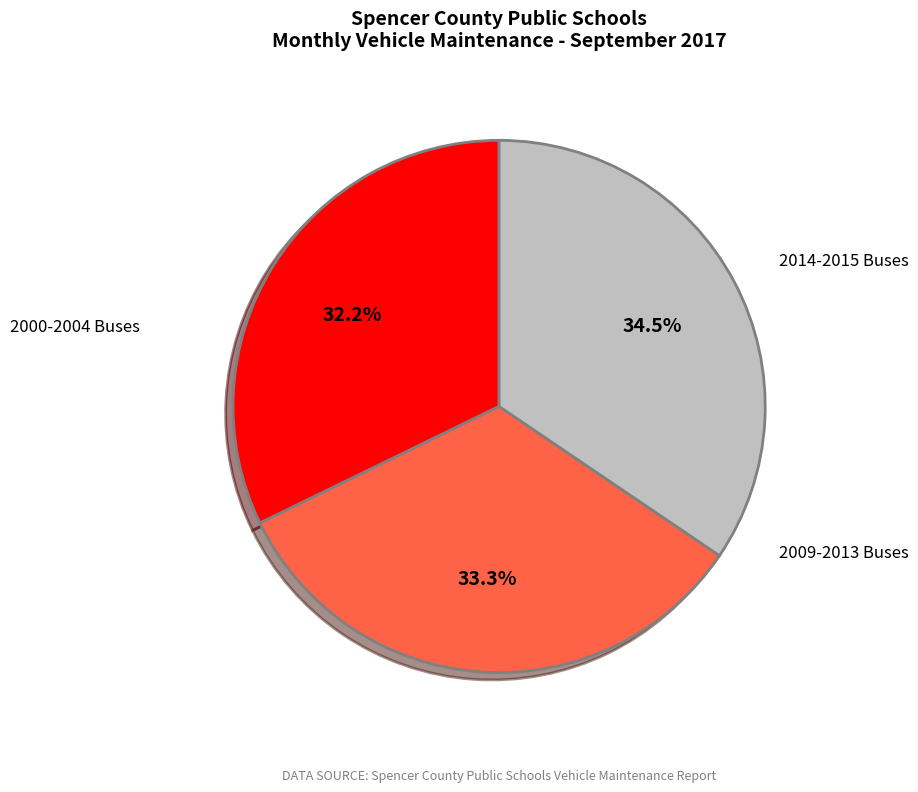

Does any single category account for the majority?

No